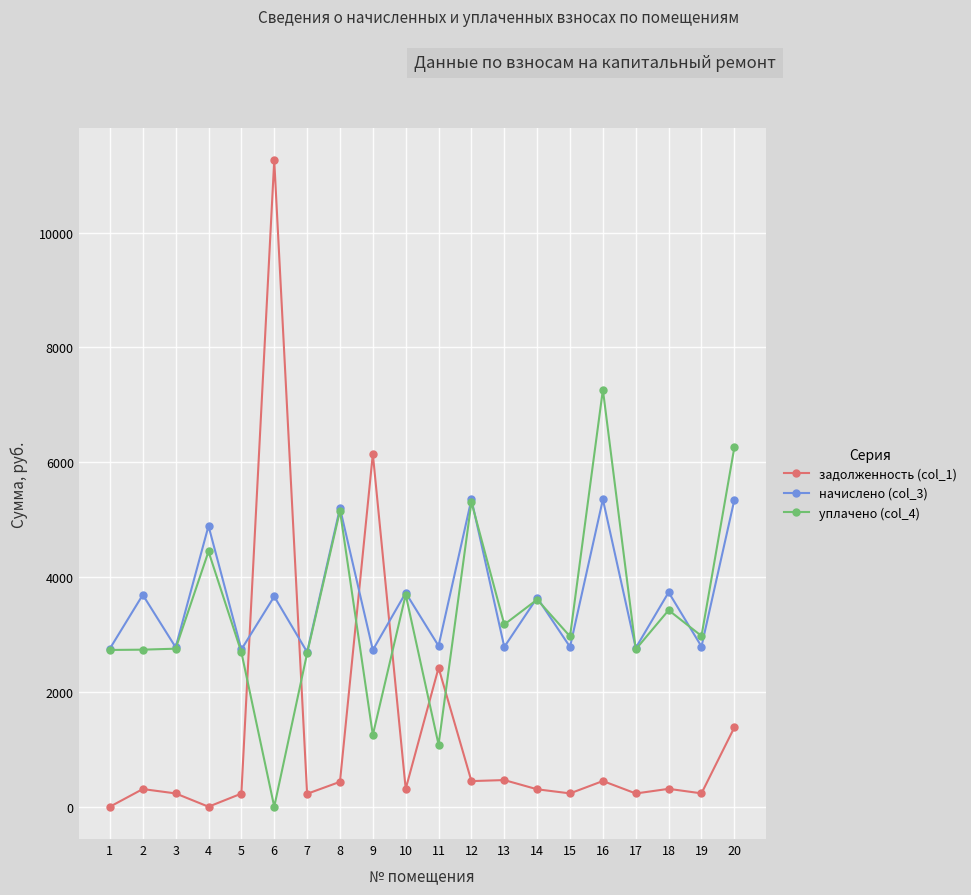

Read the начислено (col_3) value at 15.

2783.2